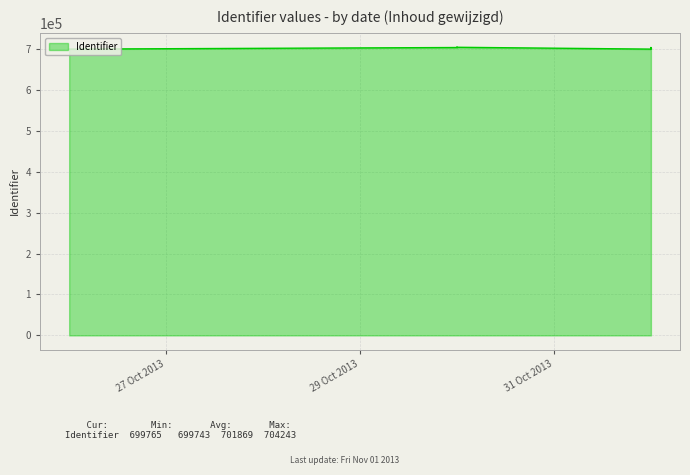

Rank the categories by value from highest to lowest.

2013-10-30, 2013-10-30, 2013-10-30, 2013-10-30, 2013-10-30, 2013-11-01, 2013-10-30, 2013-11-01, 2013-11-01, 2013-11-01, 2013-11-01, 2013-11-01, 2013-11-01, 2013-10-26